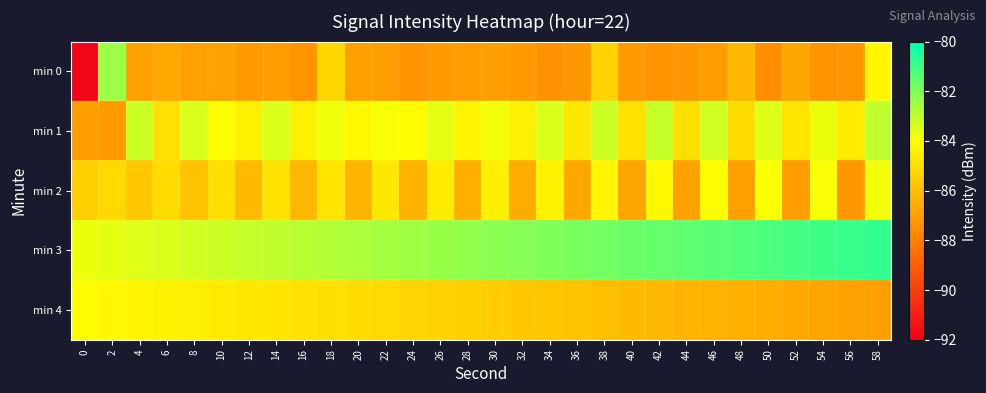

List the series in order of their peak value, lowest first.

min 4, min 2, min 1, min 0, min 3